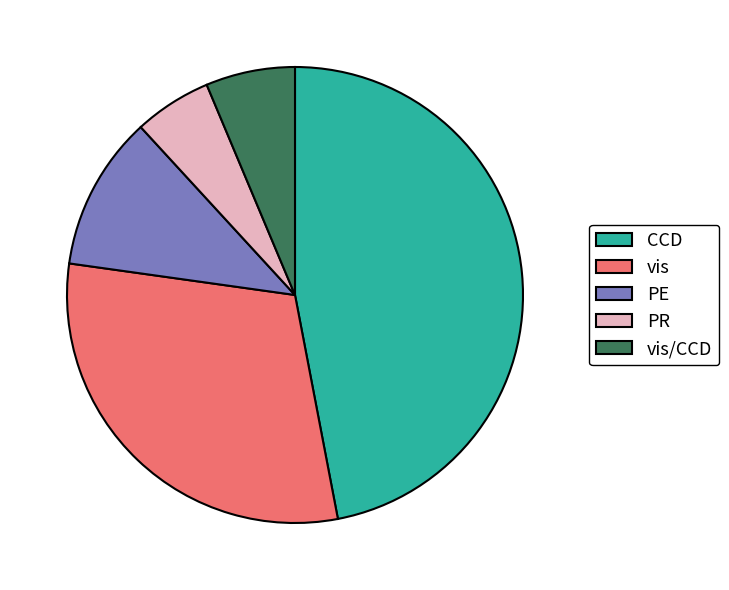

Does any single category account for the majority?

No